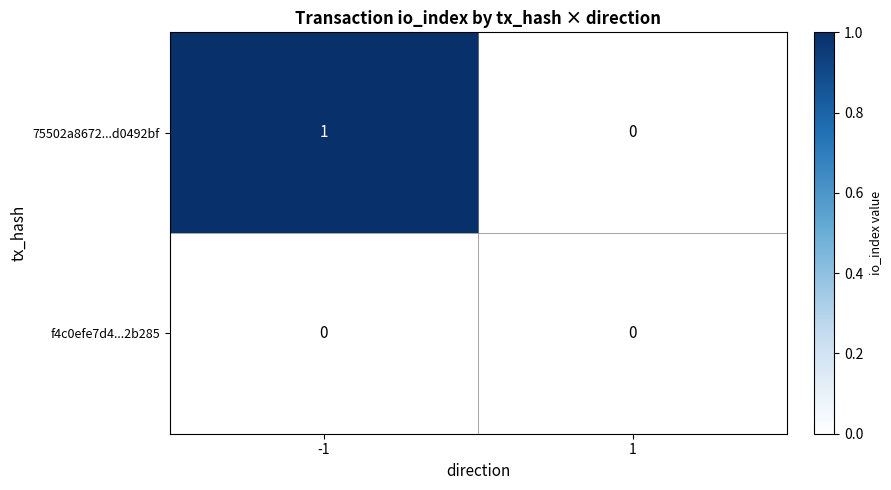

Is it true that f4c0efe7d4...2b285 equals 0 at -1?

True